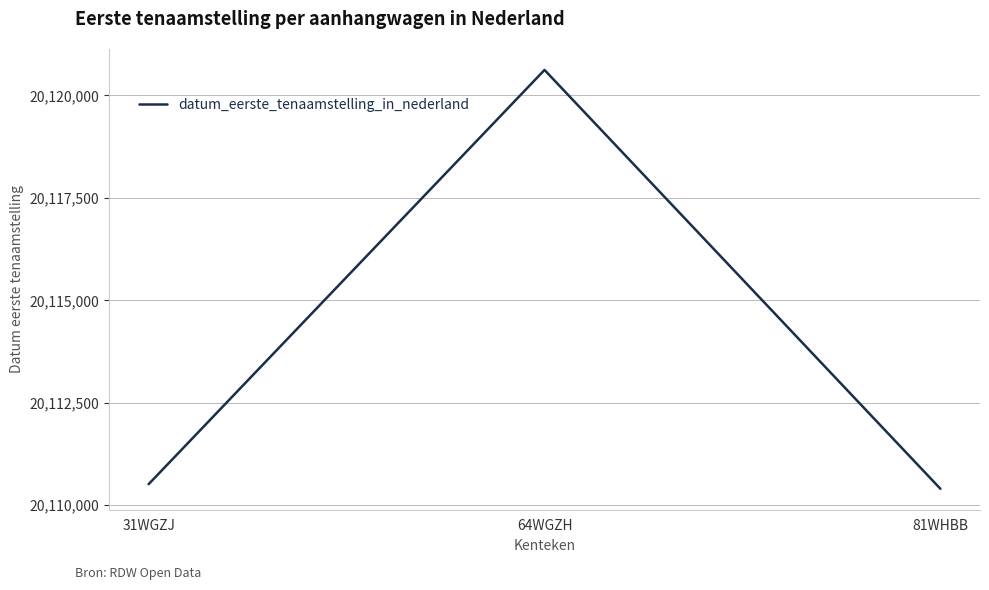

Is this an area chart (filled region under the line)?

No